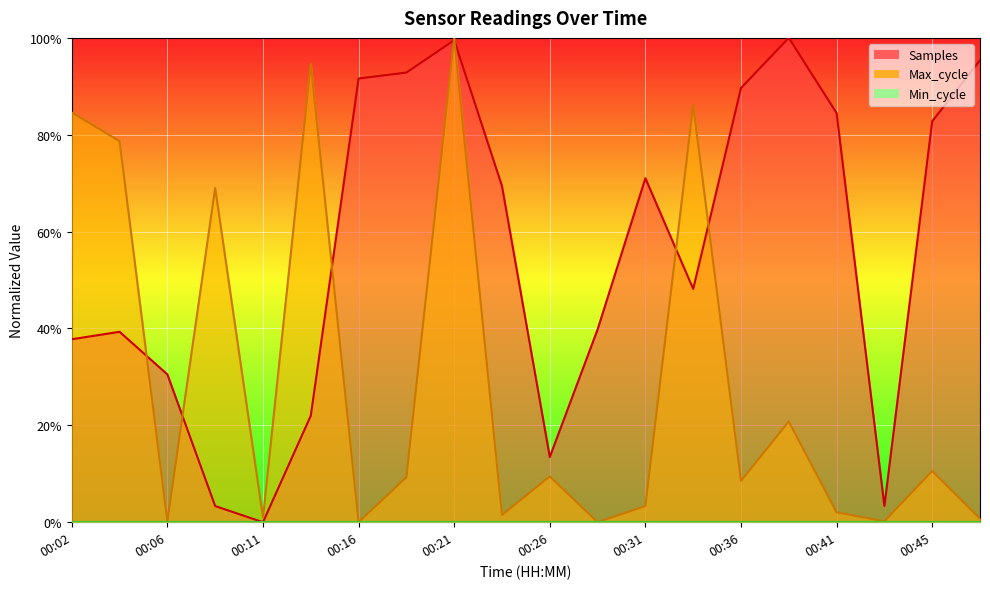

How many lines are shown in the chart?

2